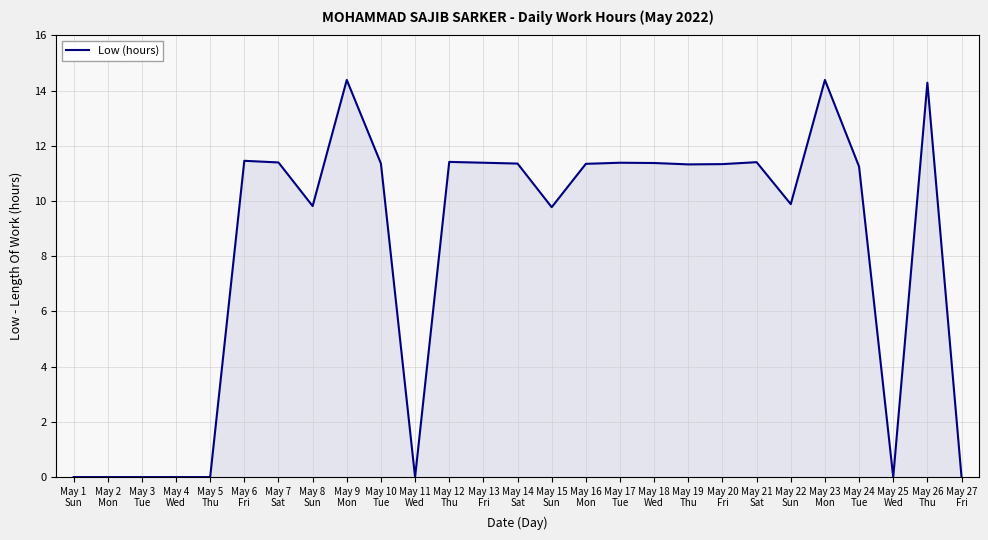

What is the greatest value displayed?

14.4